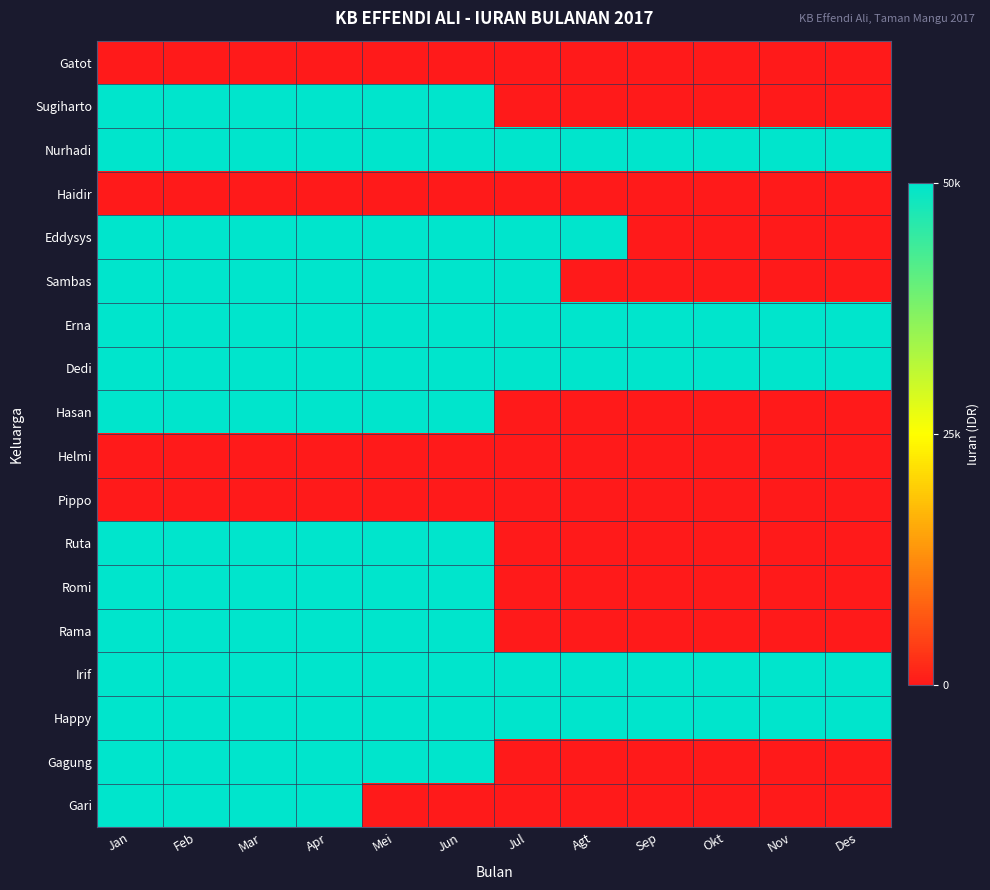

At which category does the chart reach its peak across all series?

Jan